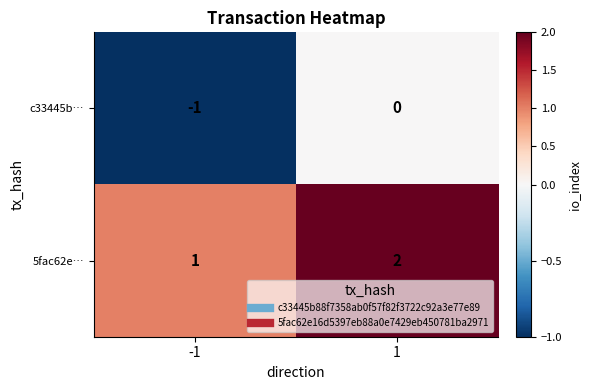

Reading left to right, transcribe all the data shown in this chart.

c33445b…: -1	0
5fac62e…: 1	2